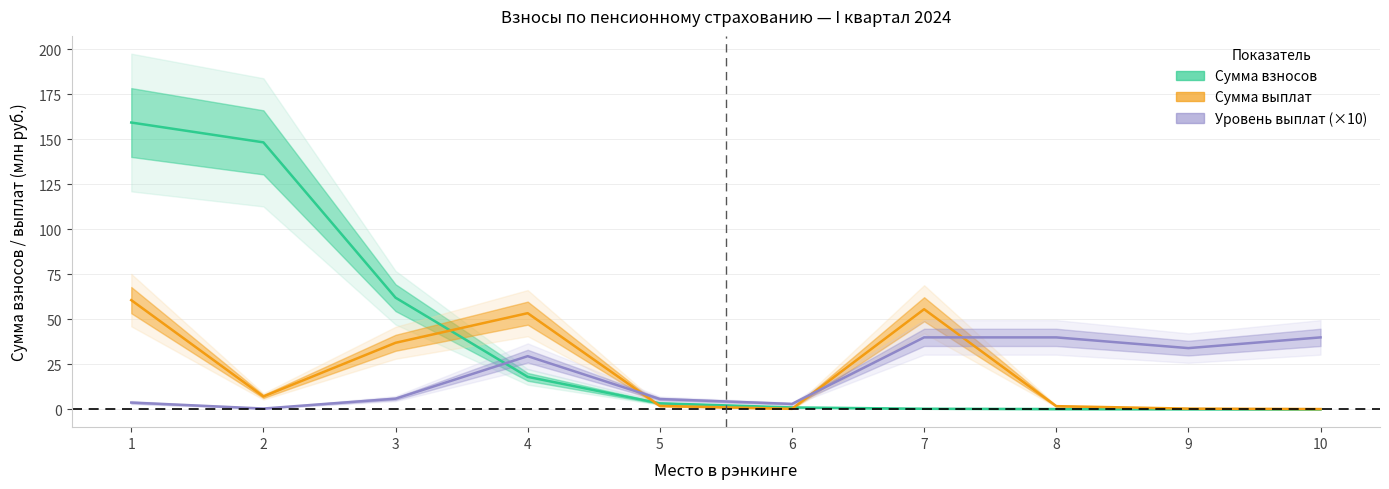

Is it true that Сумма выплат equals 12.9 at 2?

False